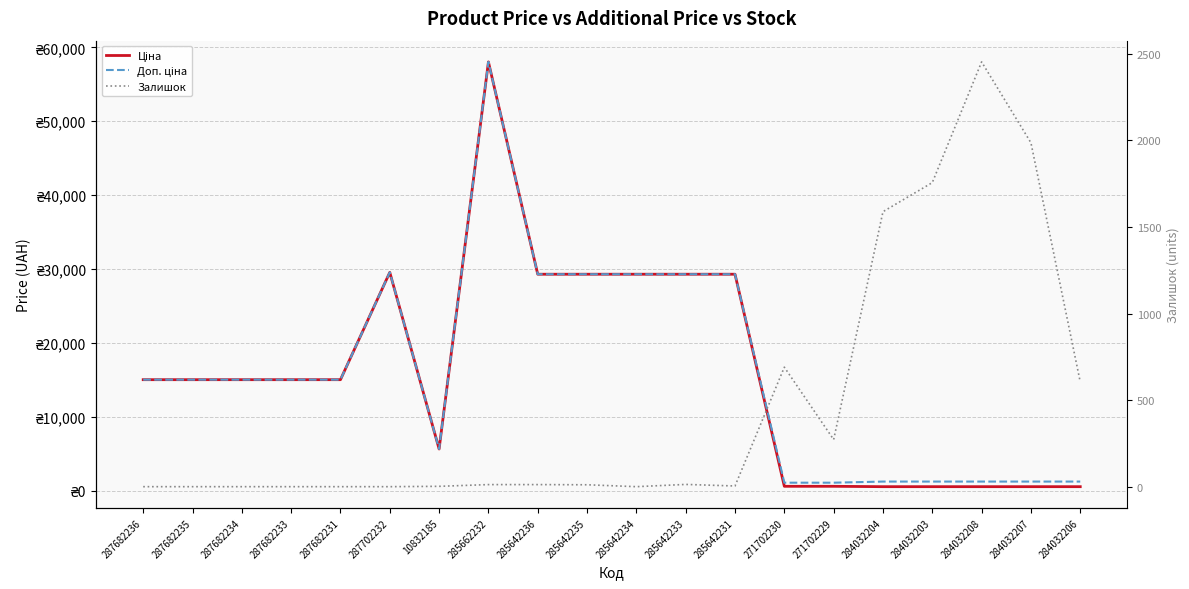

Where is the first local minimum for Ціна?

10832185